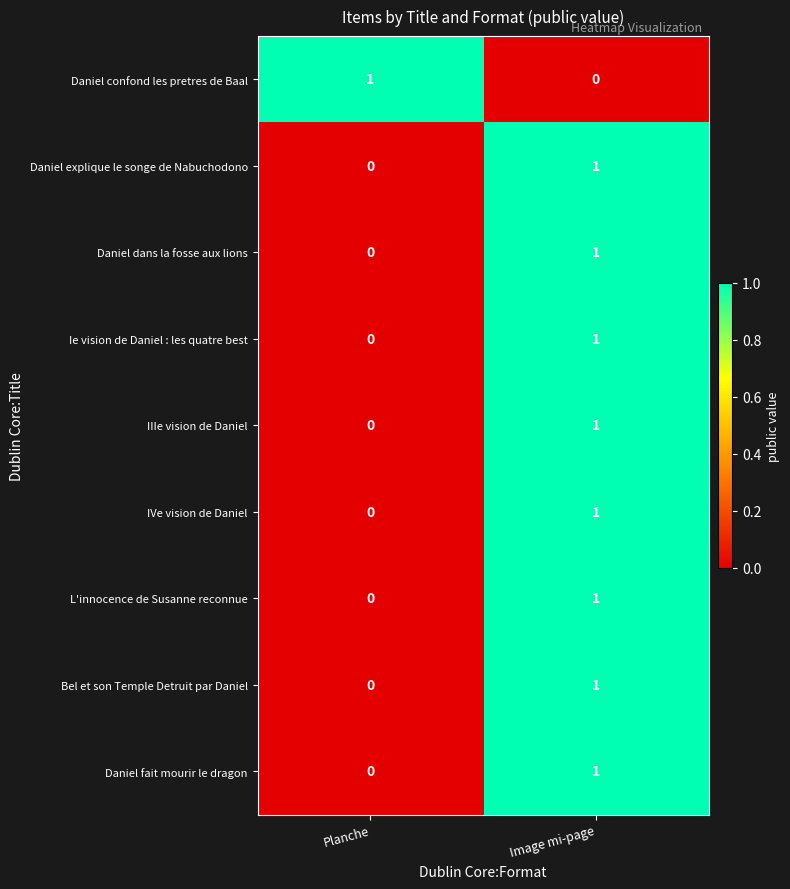

At which label is Bel et son Temple Detruit par Daniel closest to 0?

Planche